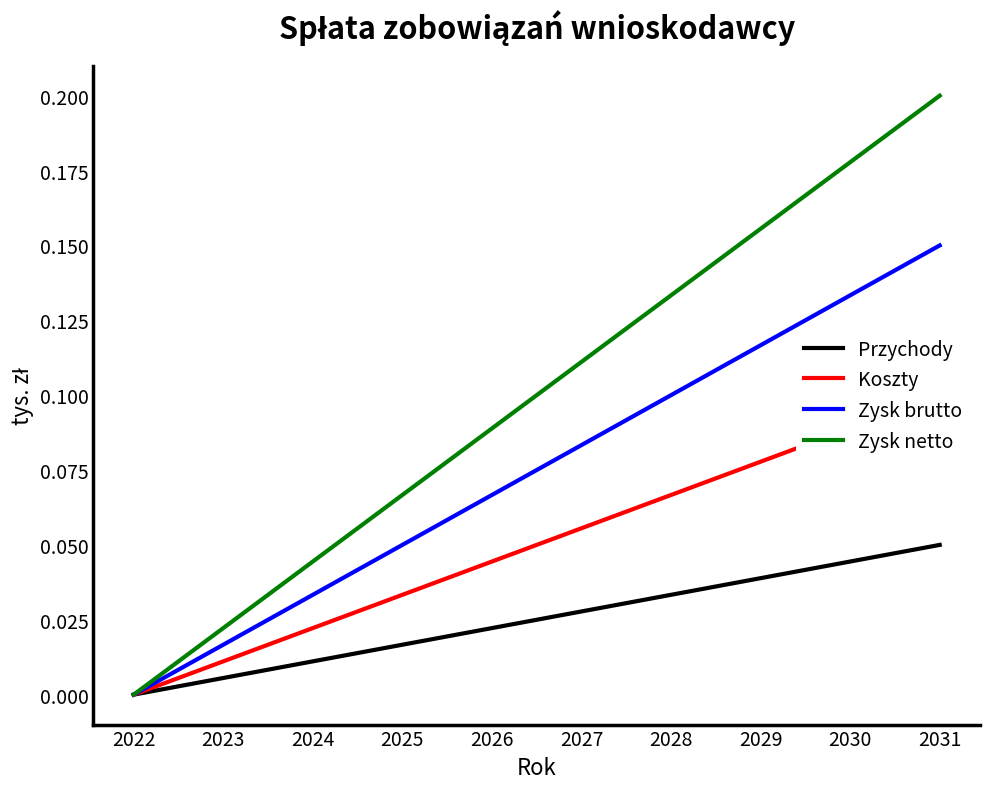

At which category is the sum across all series the highest?

2031